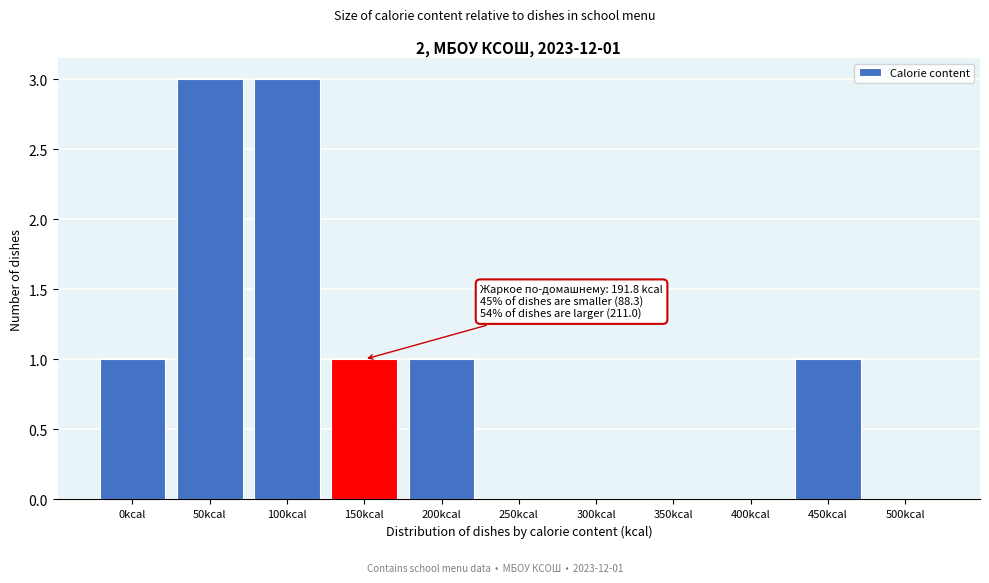

Reading left to right, what are all the values shown in this chart?

0kcal=1	50kcal=3	100kcal=3	150kcal=1	200kcal=1	250kcal=0	300kcal=0	350kcal=0	400kcal=0	450kcal=1	500kcal=0